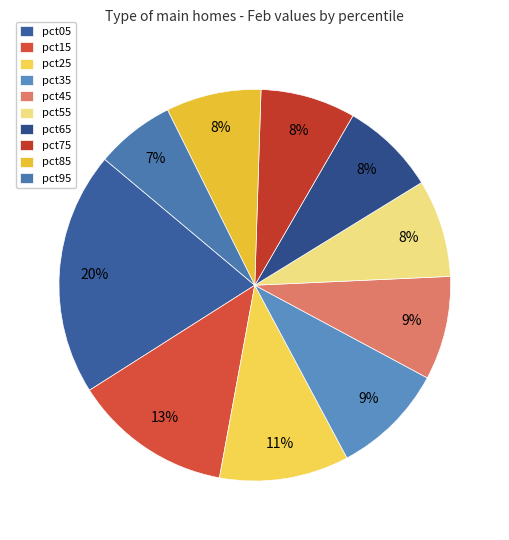

Is it true that pct35 is 9% of the pie?

True